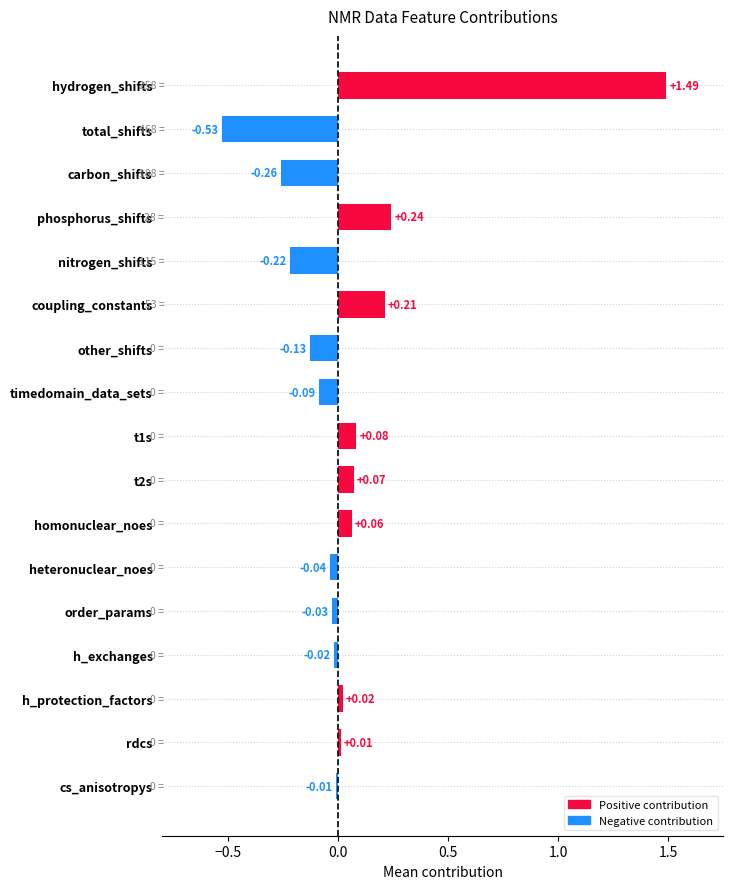

How many values exceed 0?

8